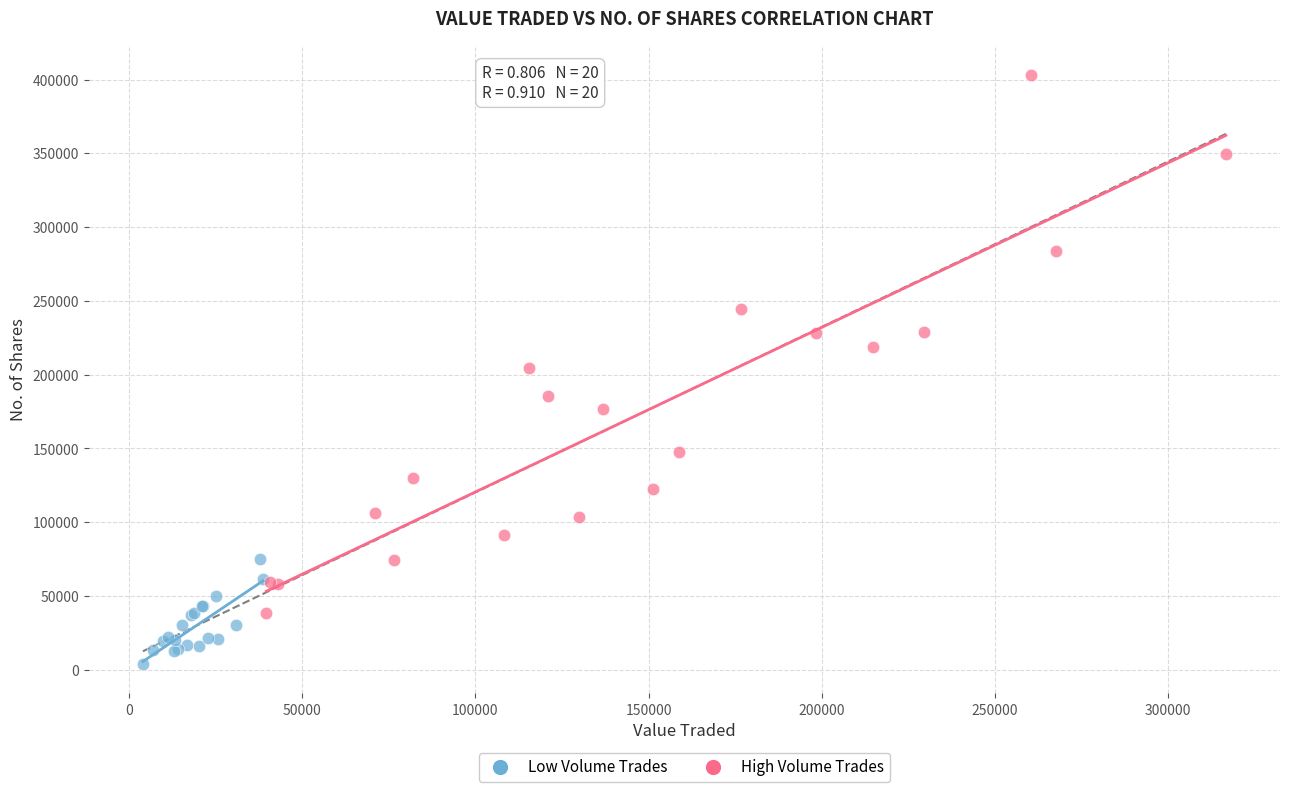

Which series has the largest Y range (max minus min)?

High Volume Trades